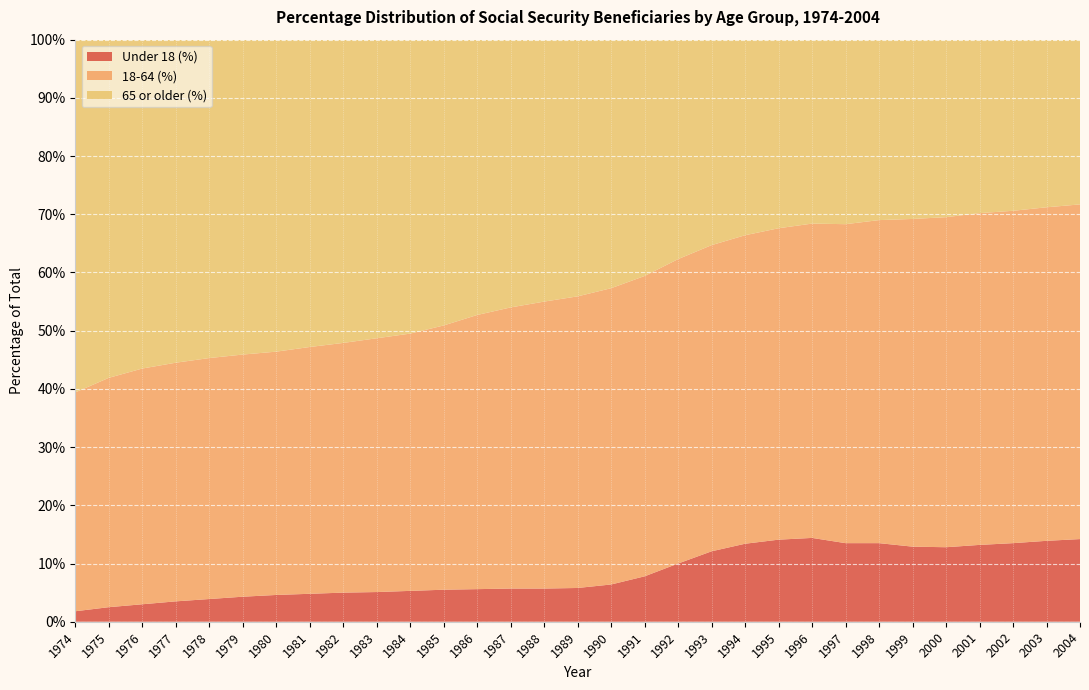

Reading right to left, transcribe all the data shown in this chart.

Under 18 (%): 14.2	13.9	13.5	13.2	12.8	12.9	13.5	13.5	14.4	14.1	13.4	12.1	10.0	7.8	6.4	5.8	5.7	5.7	5.6	5.5	5.3	5.1	5.0	4.8	4.6	4.3	3.9	3.5	3.0	2.5	1.8
18-64 (%): 57.5	57.3	57.1	57.0	56.7	56.3	55.5	54.8	54.0	53.5	53.0	52.6	52.3	51.6	50.9	50.1	49.3	48.3	47.1	45.4	44.2	43.6	42.9	42.4	41.8	41.6	41.4	41.0	40.5	39.4	37.6
65 or older (%): 28.3	28.8	29.4	29.8	30.5	30.8	31.0	31.6	31.6	32.5	33.7	35.3	37.7	40.6	42.7	44.1	44.9	46.0	47.3	49.1	50.6	51.3	52.1	52.8	53.6	54.1	54.6	55.5	56.6	58.1	60.6